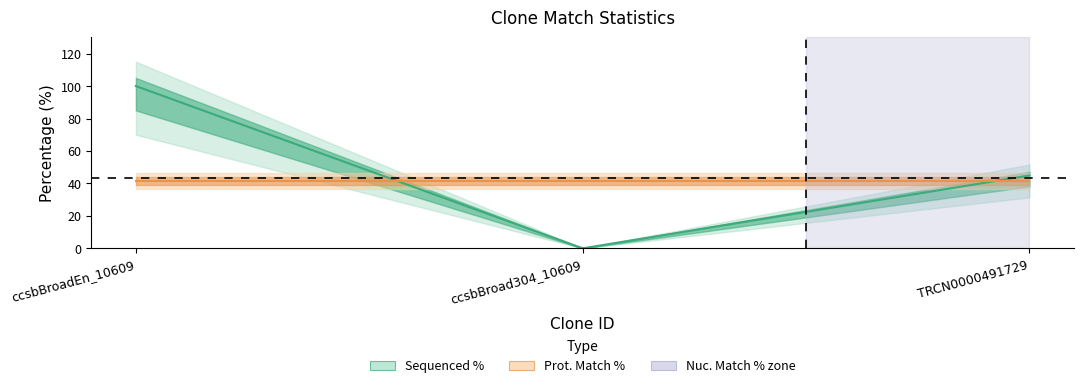

At which category does the chart reach its peak across all series?

ccsbBroadEn_10609